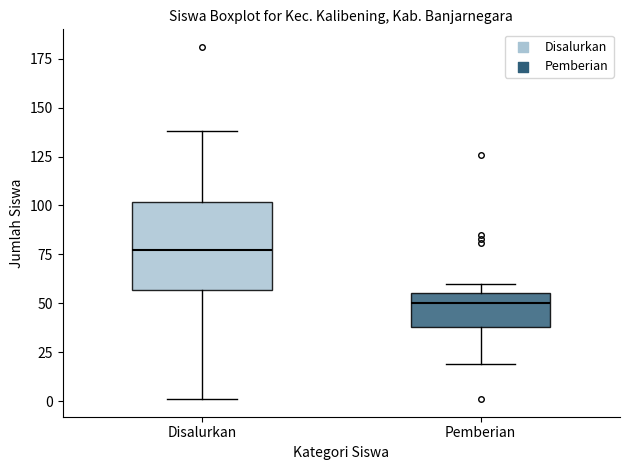

Where is the lower edge of the box for Pemberian on the y-axis? The values are not printed on the chart, so give them approximately, as read against the axis.

40